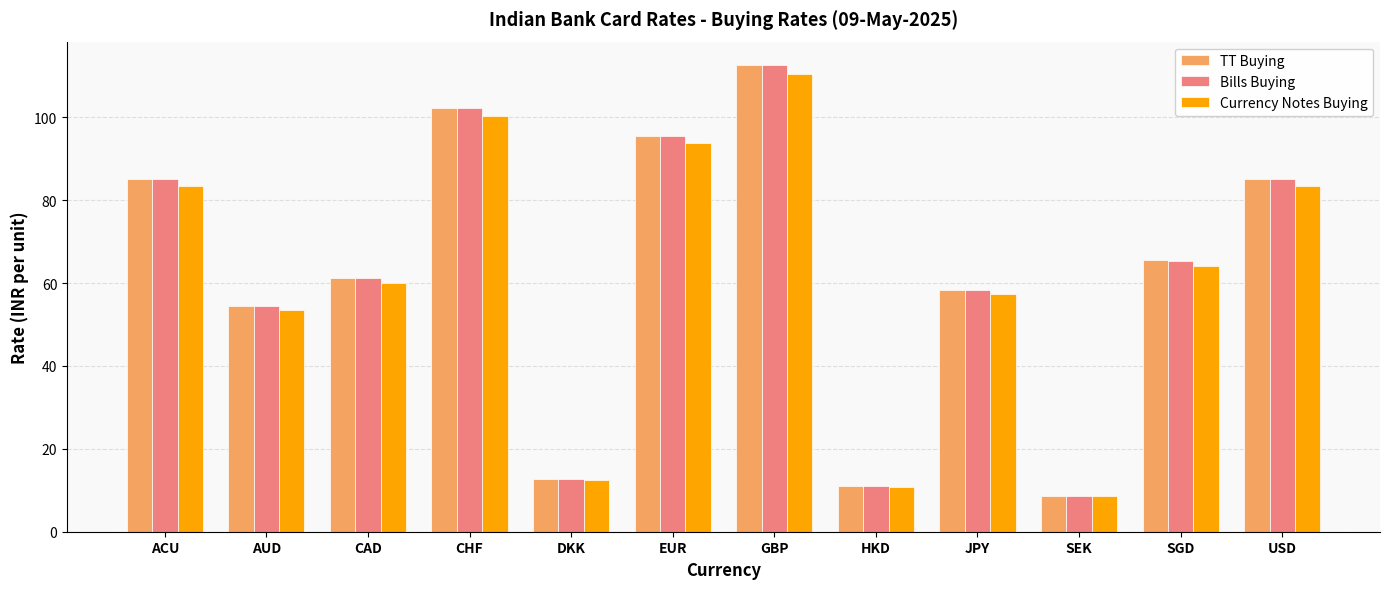

What is the approximate value of Currency Notes Buying at CAD?

60.0